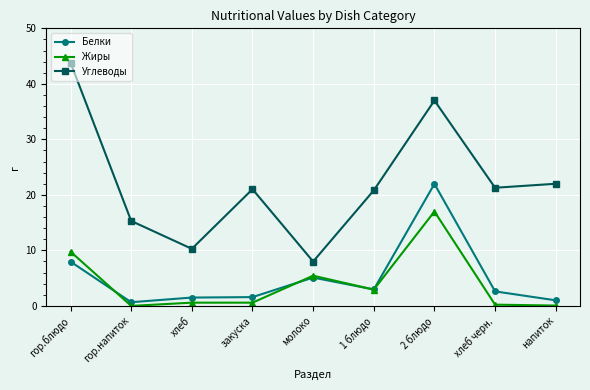

What is the maximum value for Углеводы?

43.8